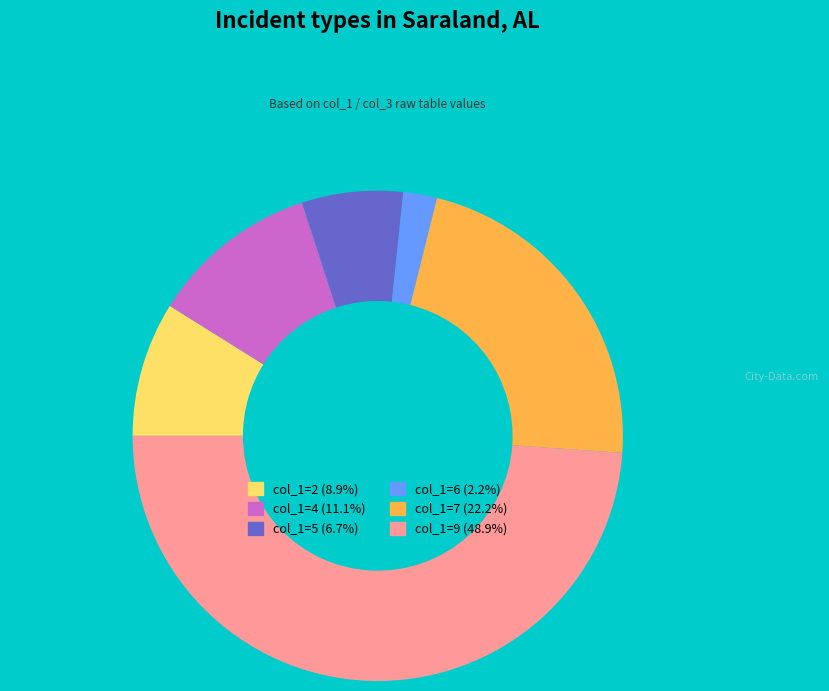

Does col_1=2 (8.9%) represent more than half of the total?

No